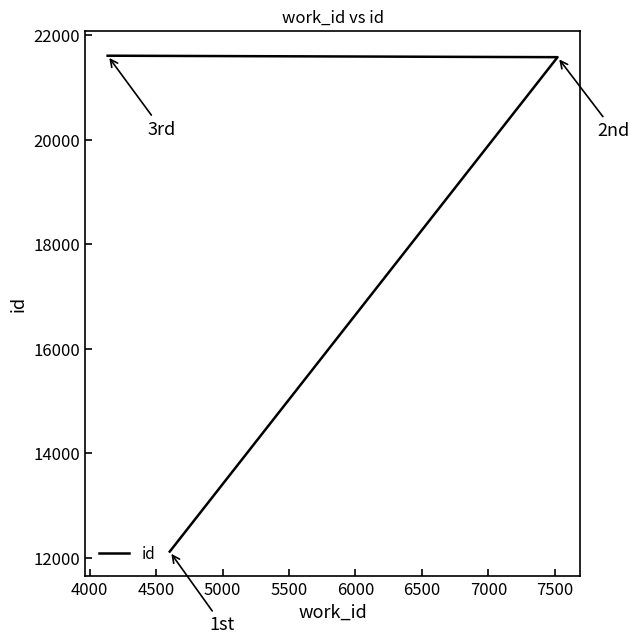

What is the maximum value shown in the chart?

21605